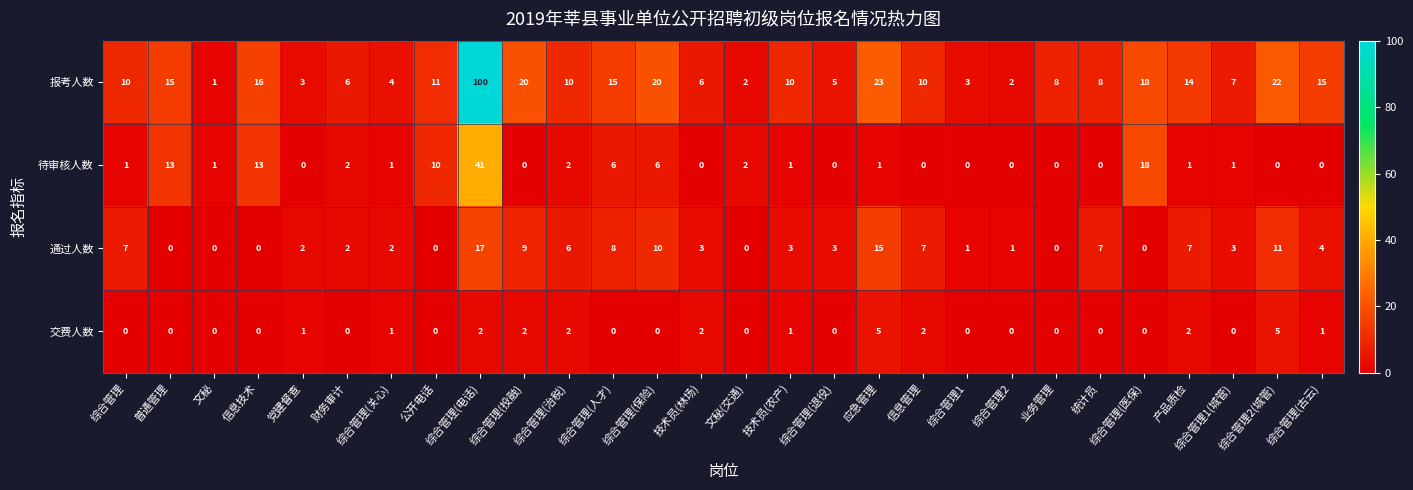

The value of 通过人数 at 综合管理(电话) is 17. True or false?

True